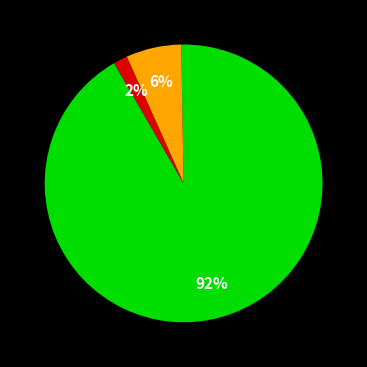

To the nearest percent, what is the average slice percentage?

33%